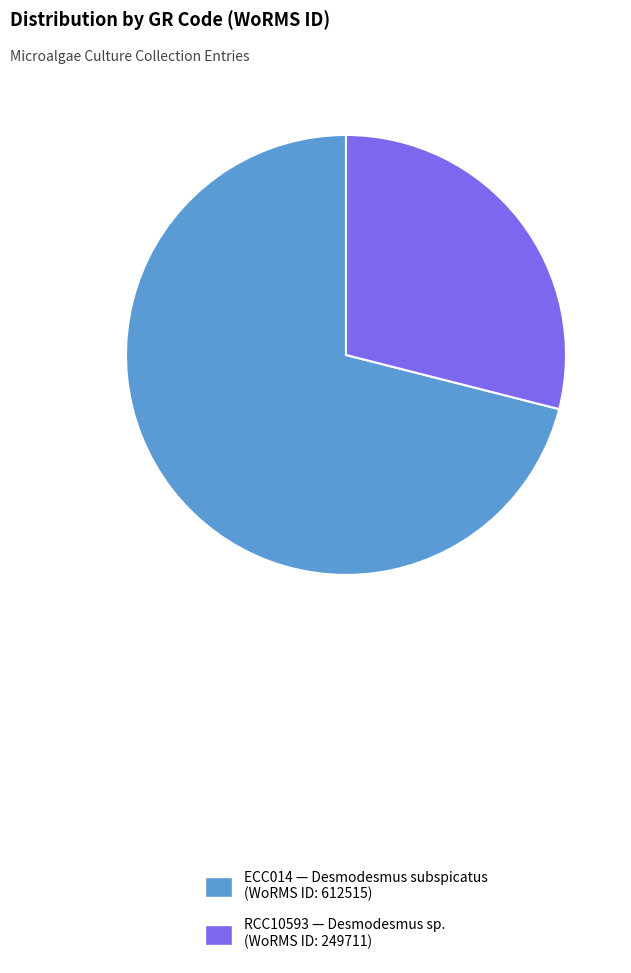

Between ECC014 and RCC10593, which is larger?

ECC014